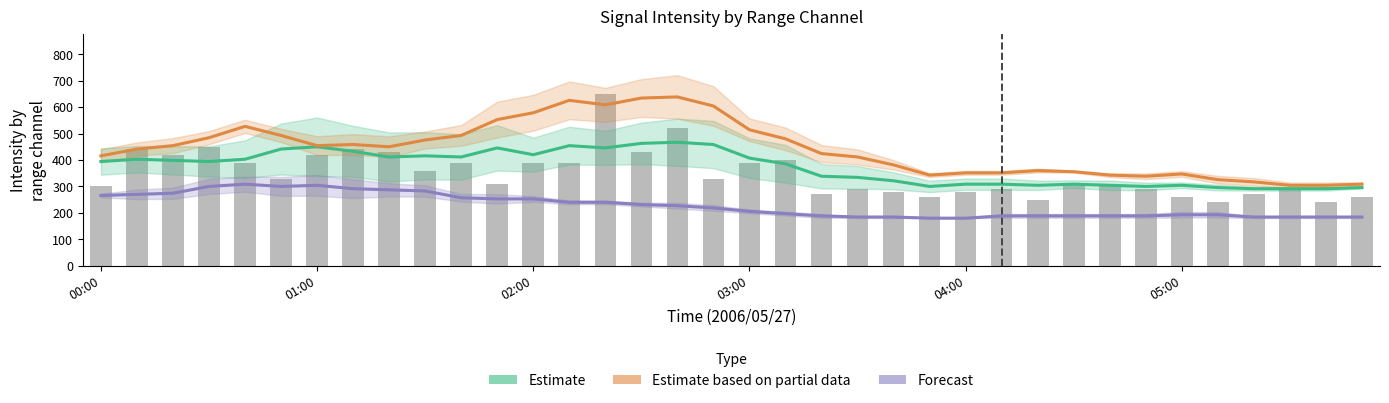

How many data points does each series have?

36